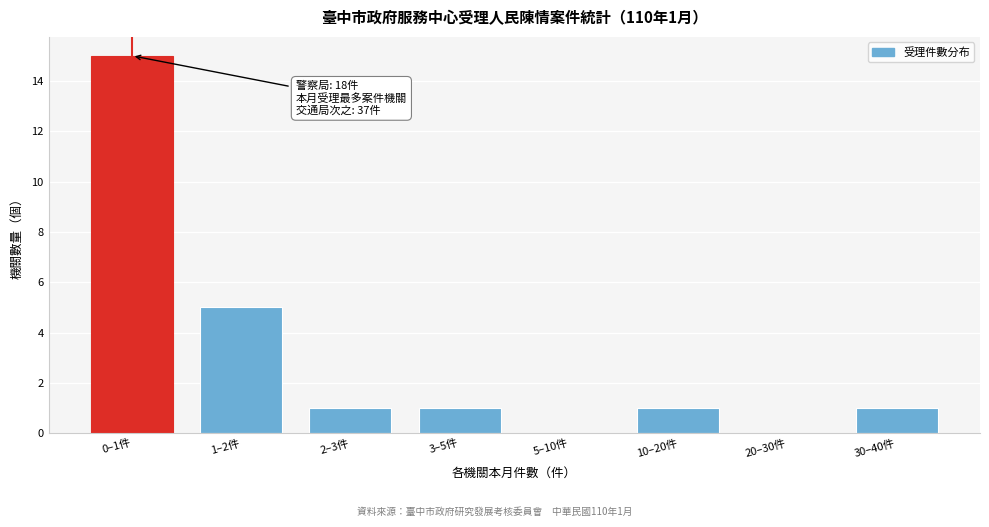

Reading left to right, extract all data points from this chart.

0–1件=15	1–2件=5	2–3件=1	3–5件=1	5–10件=0	10–20件=1	20–30件=0	30–40件=1